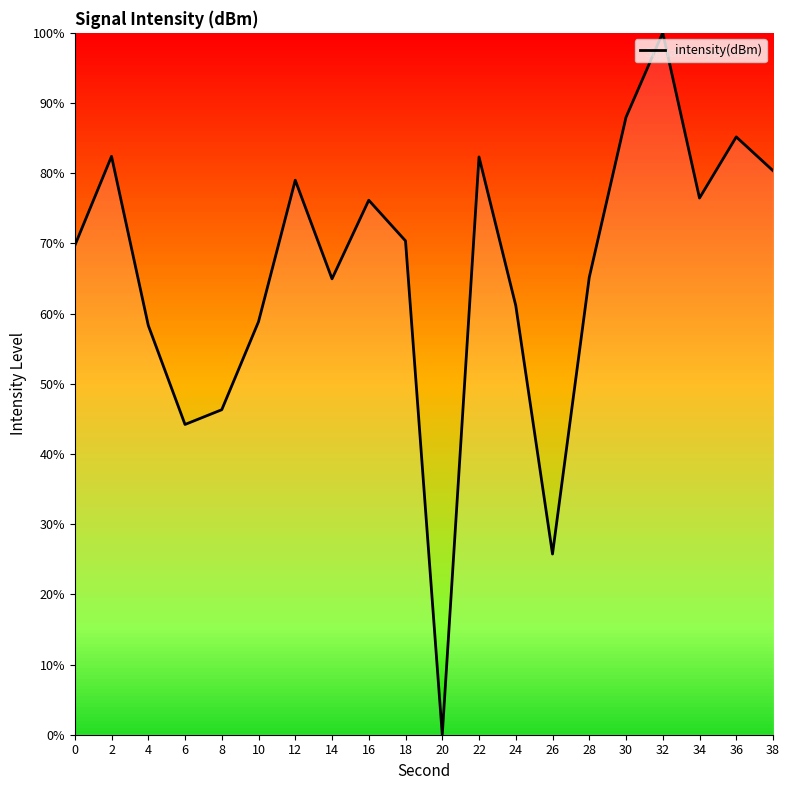

The chart shows a value of 115.0 at 28. True or false?

False